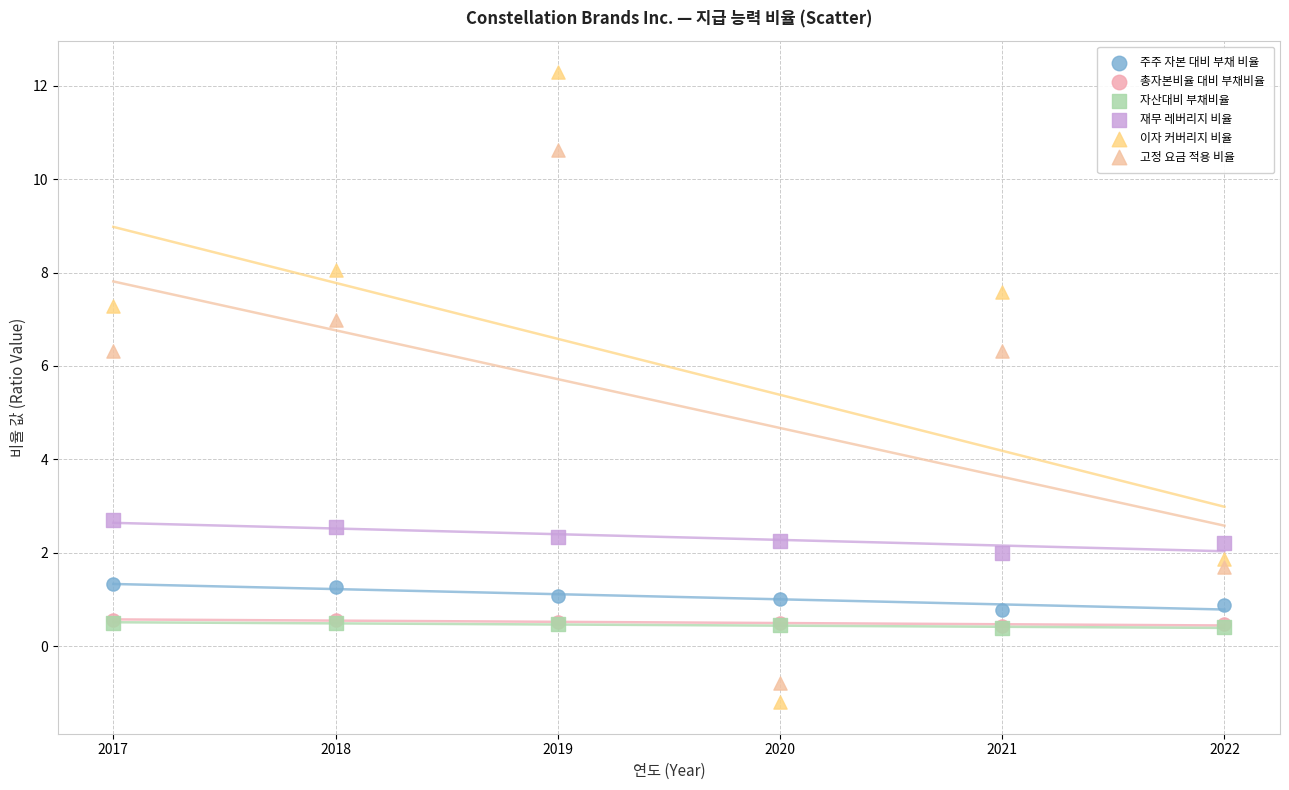

Which series reaches the maximum Y coordinate?

이자 커버리지 비율